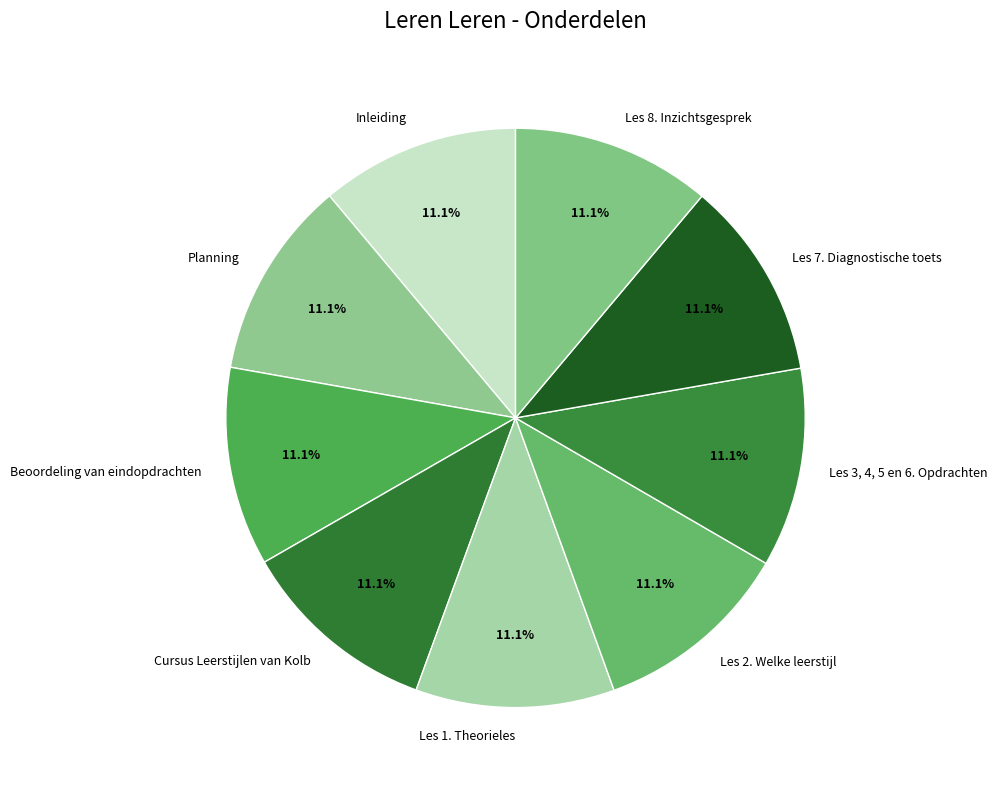

Does any single category account for the majority?

No